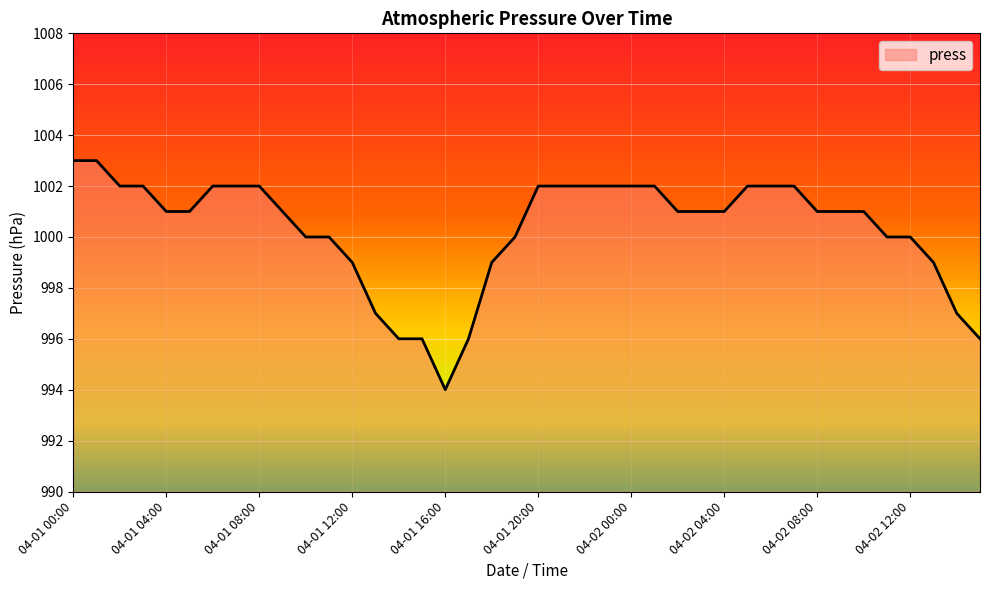

What is the maximum value shown in the chart?

1003